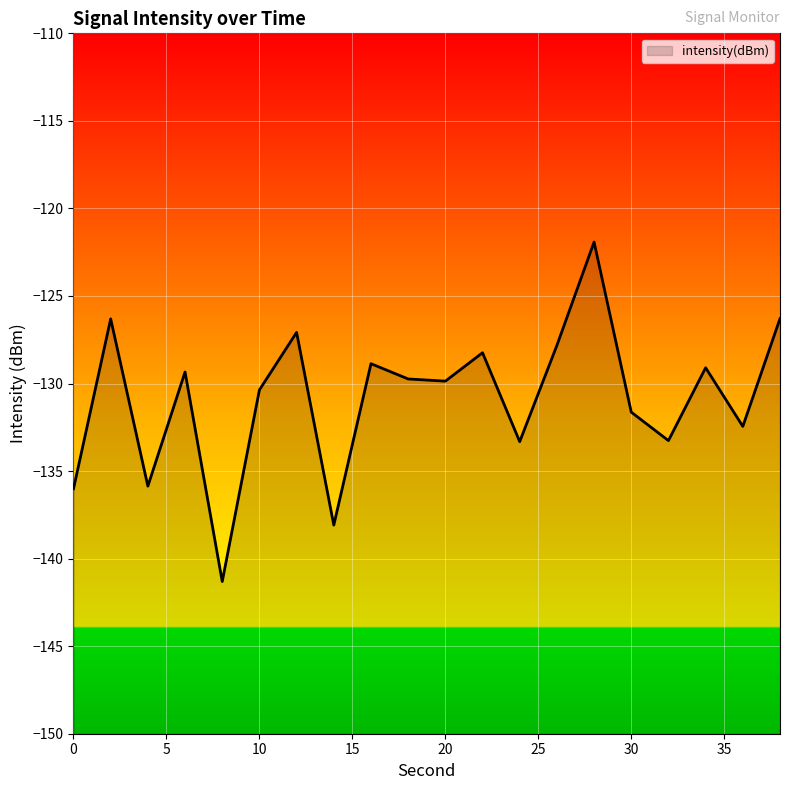

At which label does the data first exceed -129?

2